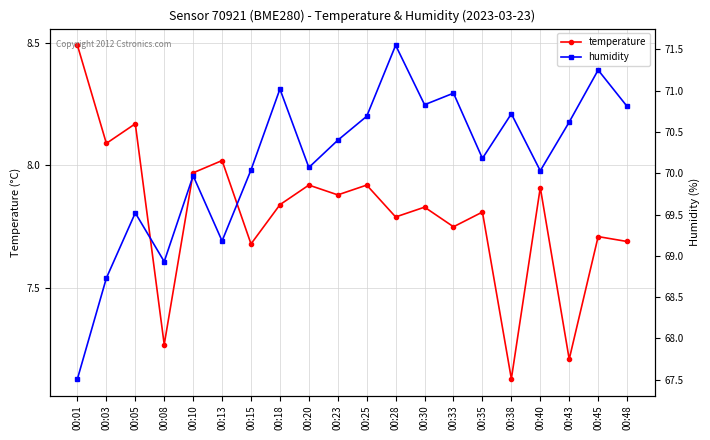

What is the sum of the humidity values at 00:38 and 00:40?

140.8